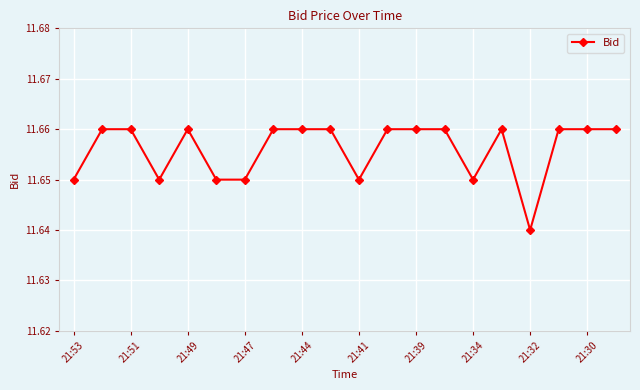

Count the values in the range 11 to 12.

20